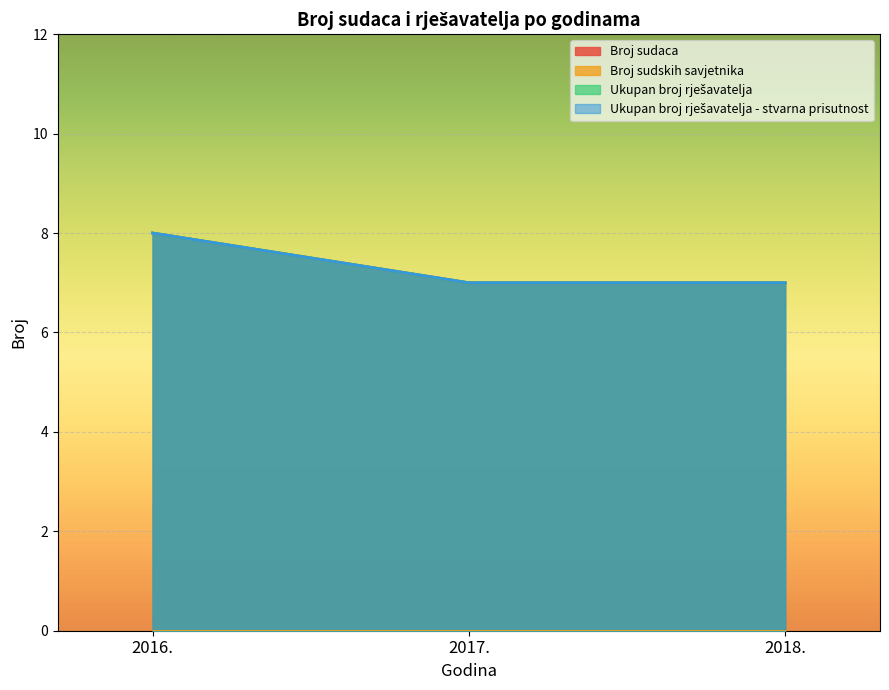

What is the value of the Broj sudaca point at the 1st from the left?

8